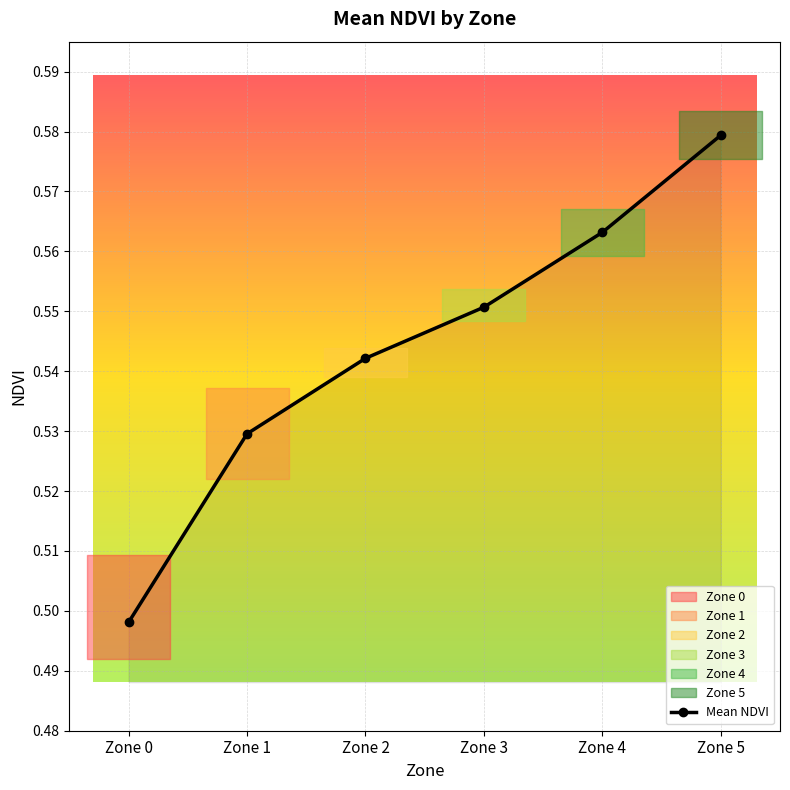

Which has a higher value, Zone 0 or Zone 4?

Zone 4